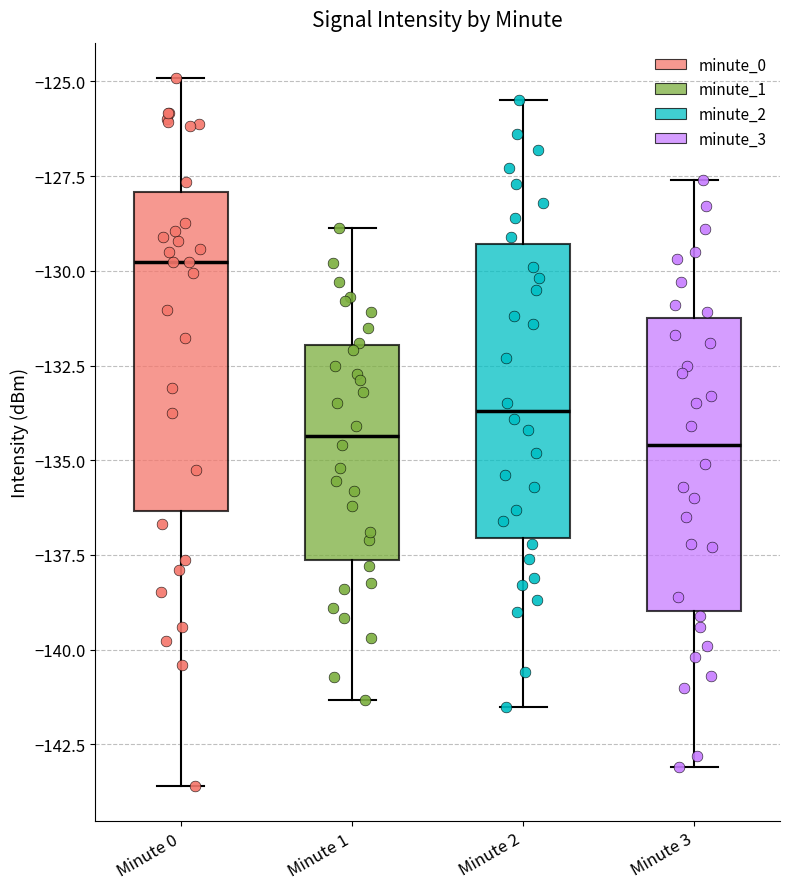

Comparing the boxes themselves (not the whiskers), which one is the tallest?

Minute 0